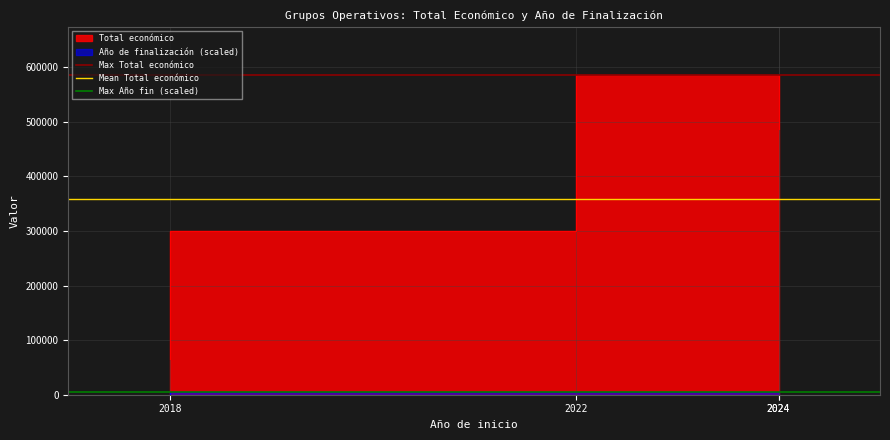

What value does the Mean Total económico series have at 2018?

359225.2